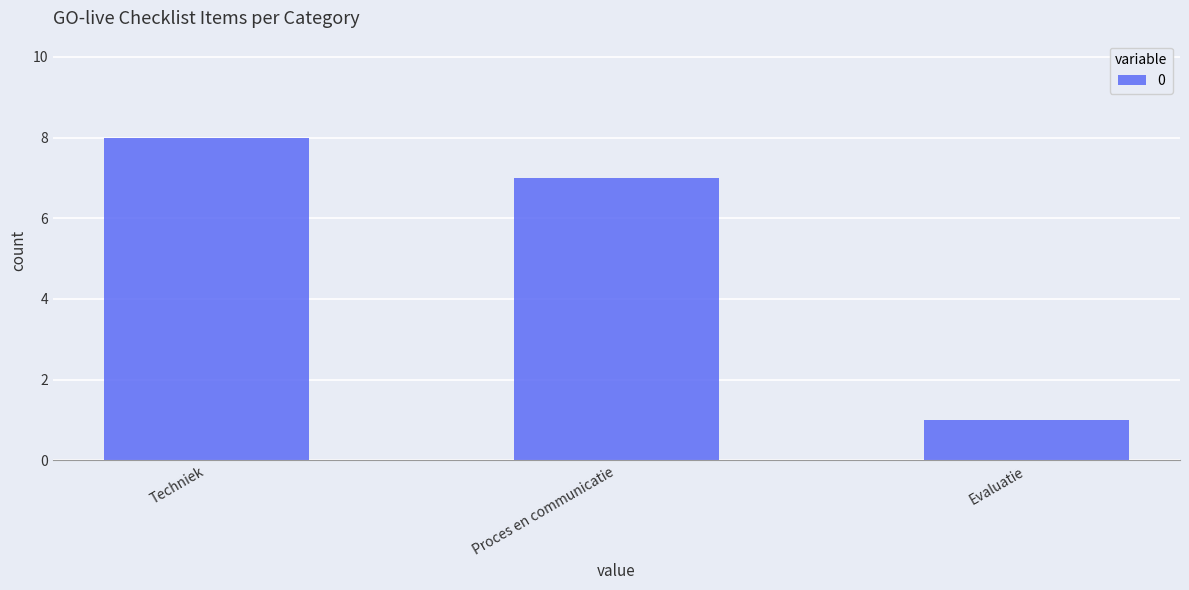

Where does the data first go above 7?

Techniek